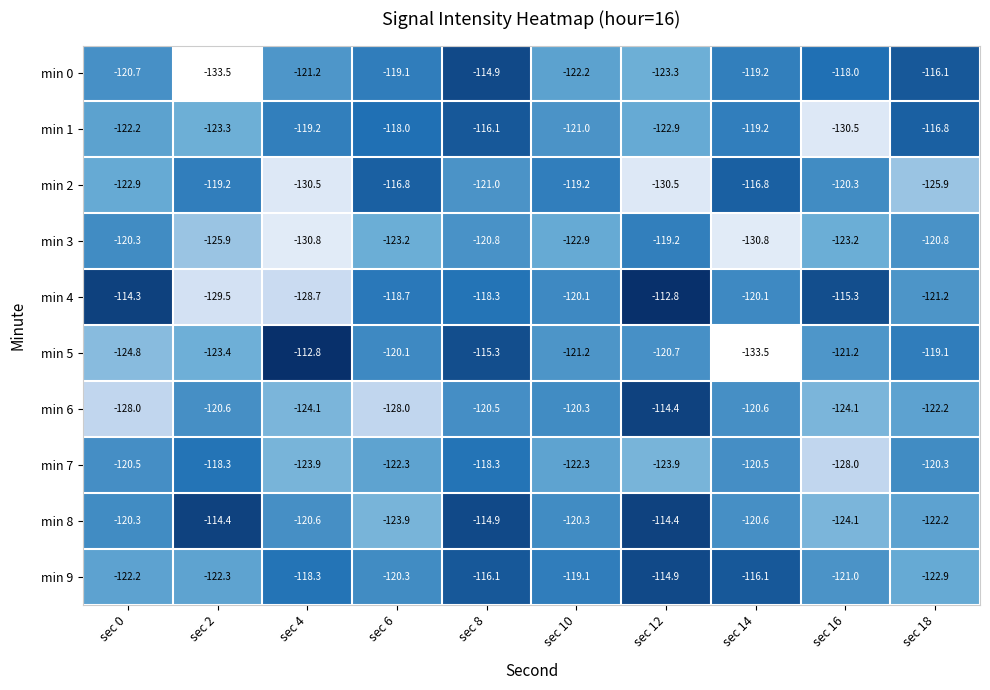

Where does the min 6 series first go above -120?

sec 12